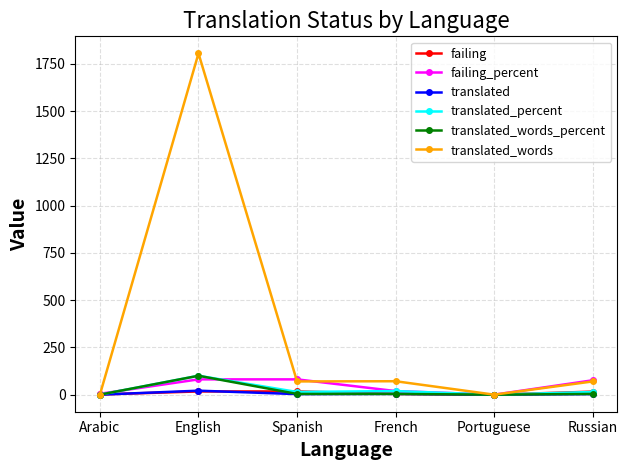

In failing_percent, how many points are lower than both neighbors (excluding endpoints)?

1